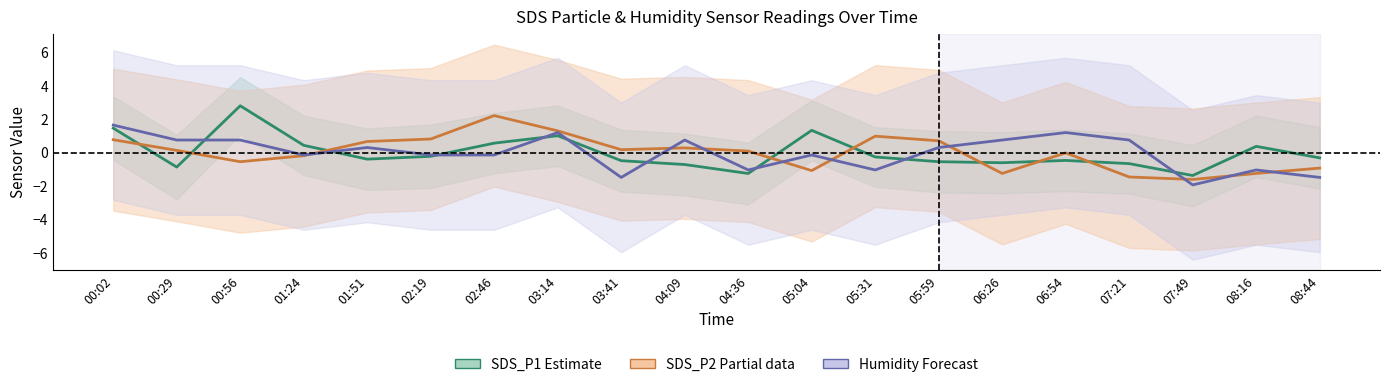

Is the value of Humidity (Forecast) at 06:54 greater than the value of SDS_P1 (Estimate) at 02:46?

Yes